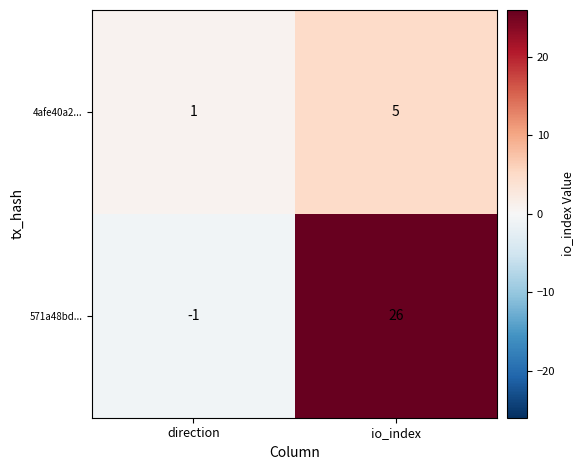

Which series has the largest range (max minus min)?

571a48bd...